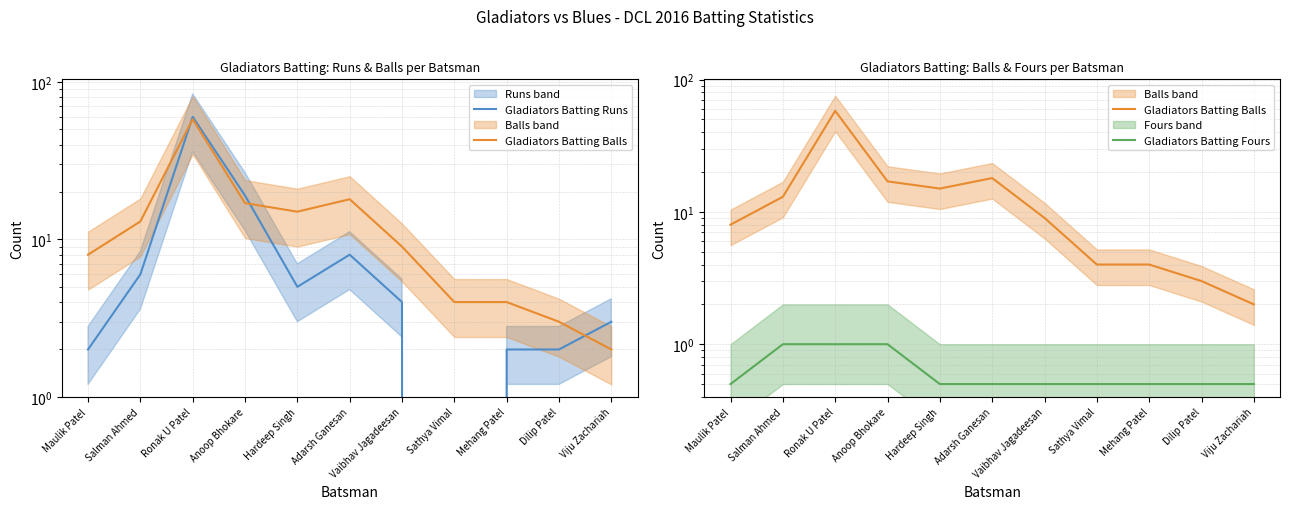

Is the value of Gladiators Batting Runs at Ronak U Patel greater than the value of Gladiators Batting Fours at Vaibhav Jagadeesan?

Yes